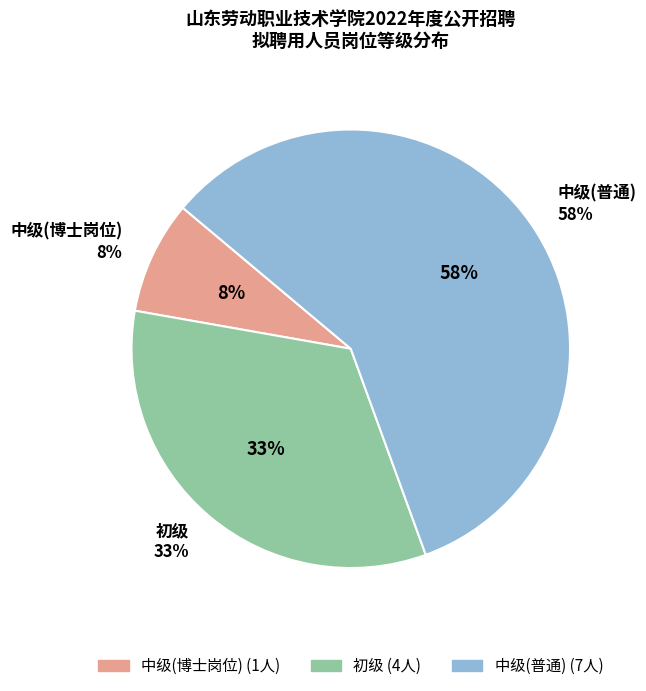

To the nearest percent, what is the difference between the 中级 and 初级 slice percentages?

25%